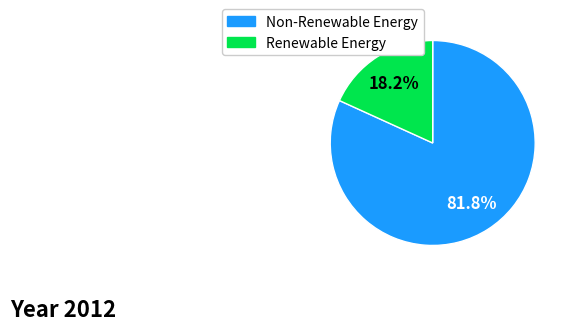

Is there a majority slice in this chart?

Yes